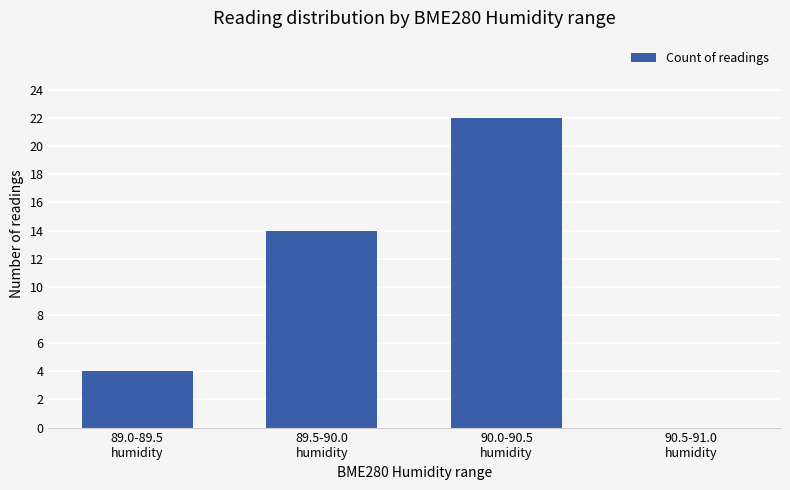

What is the maximum value shown in the chart?

22